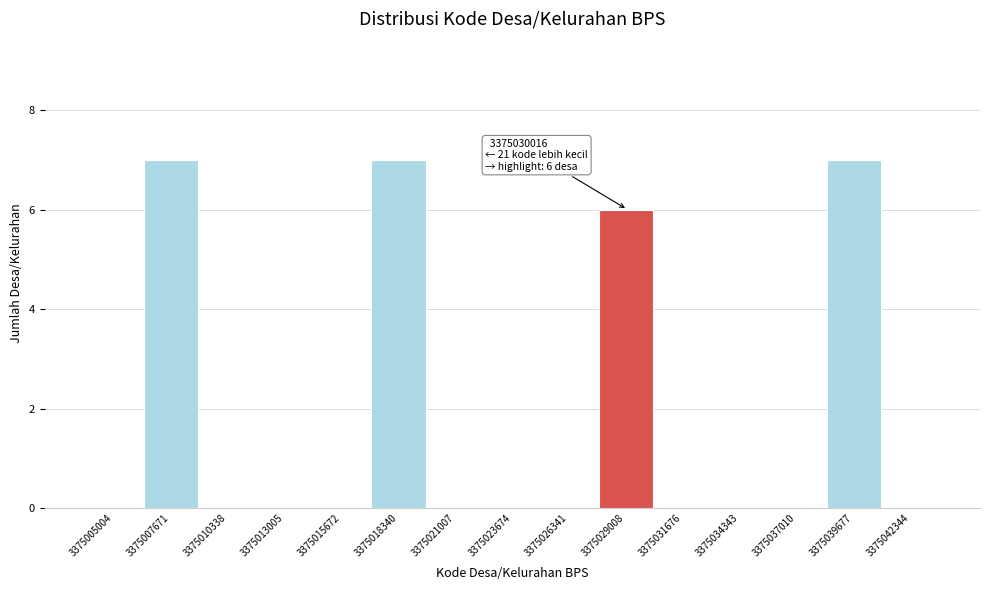

Reading left to right, transcribe all the data shown in this chart.

3375005004=0	3375007671=7	3375010338=0	3375013005=0	3375015672=0	3375018340=7	3375021007=0	3375023674=0	3375026341=0	3375029008=6	3375031676=0	3375034343=0	3375037010=0	3375039677=7	3375042344=0